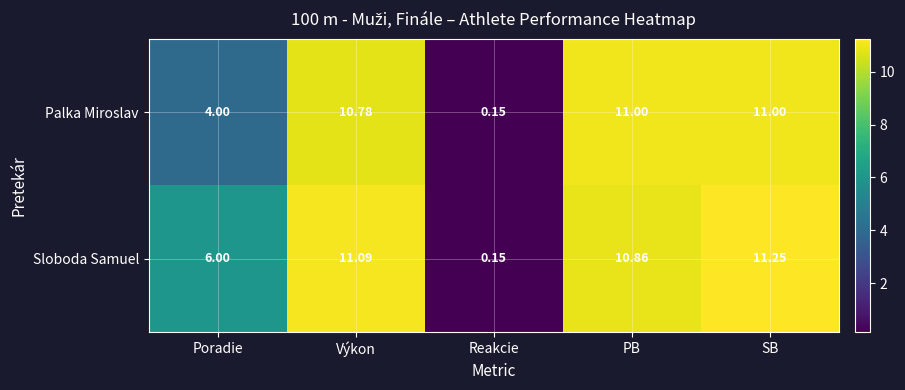

At which label is Sloboda Samuel closest to 5?

Poradie